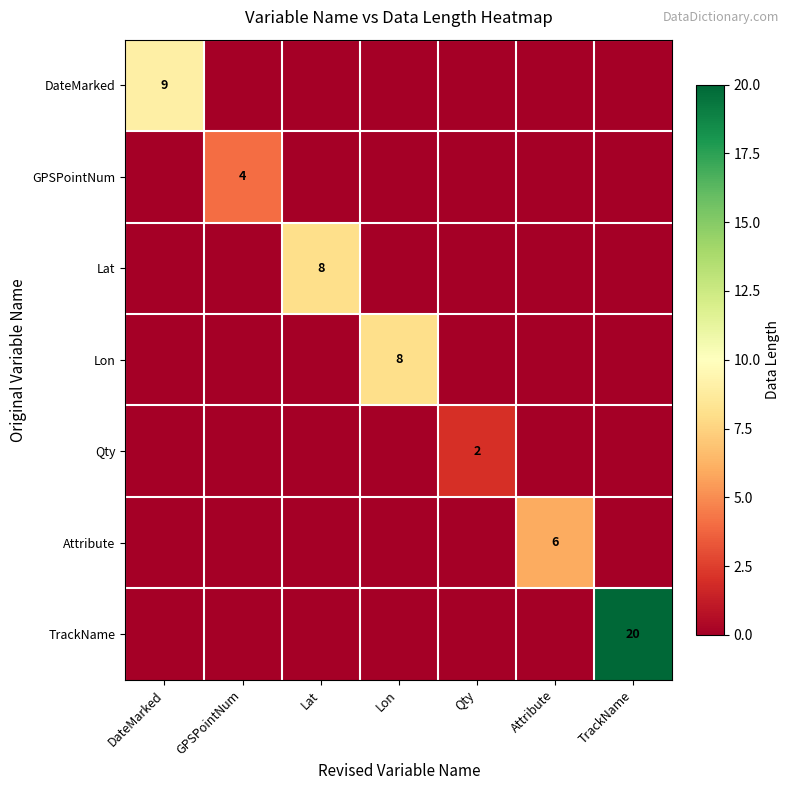

What is the maximum value shown in the chart?

20